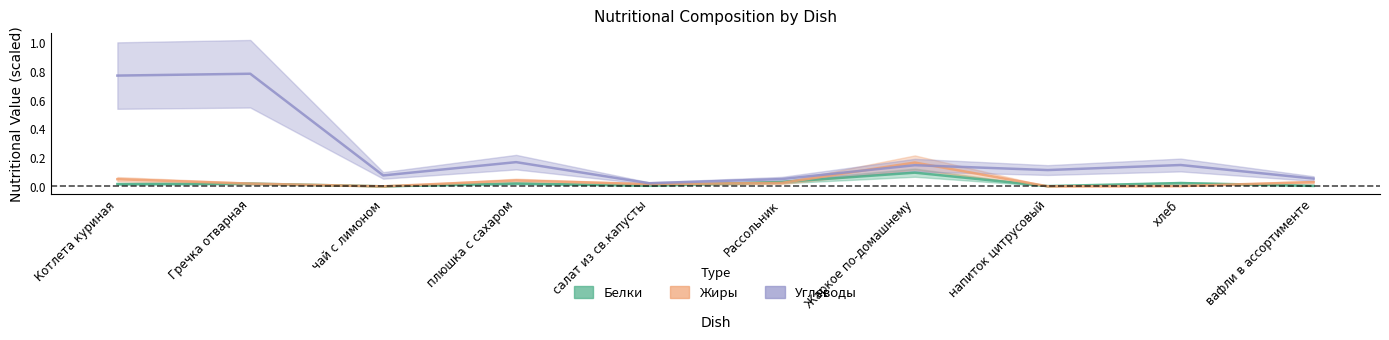

What is the maximum value for Углеводы?

0.8